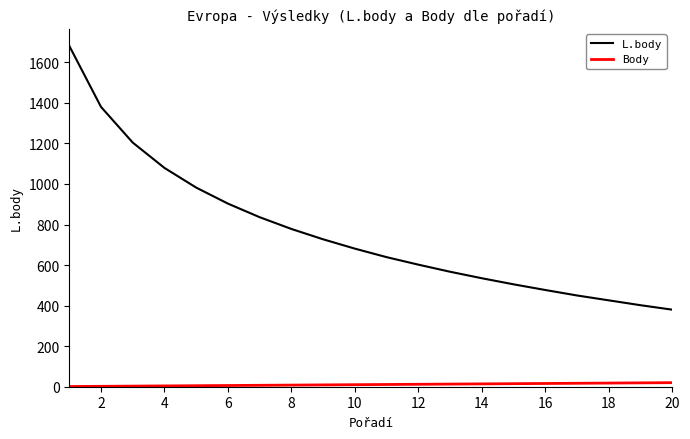

True or false: Body and L.body cross at least once.

False